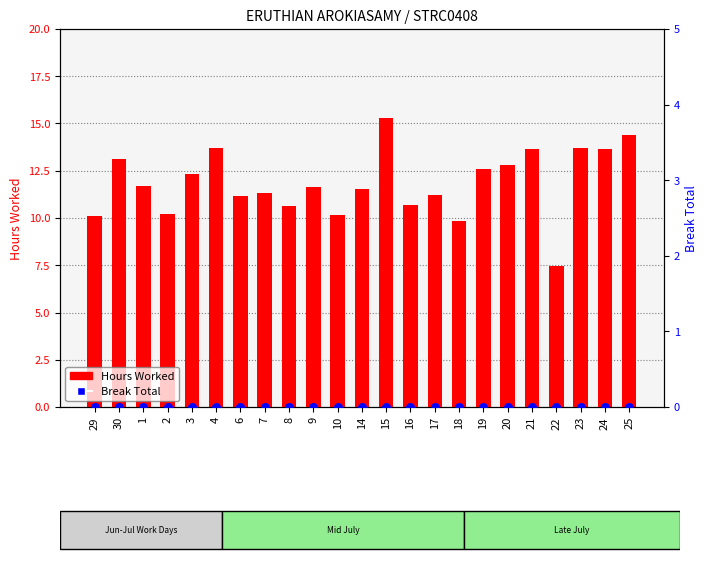

What is the total value across all series at 22?

7.5